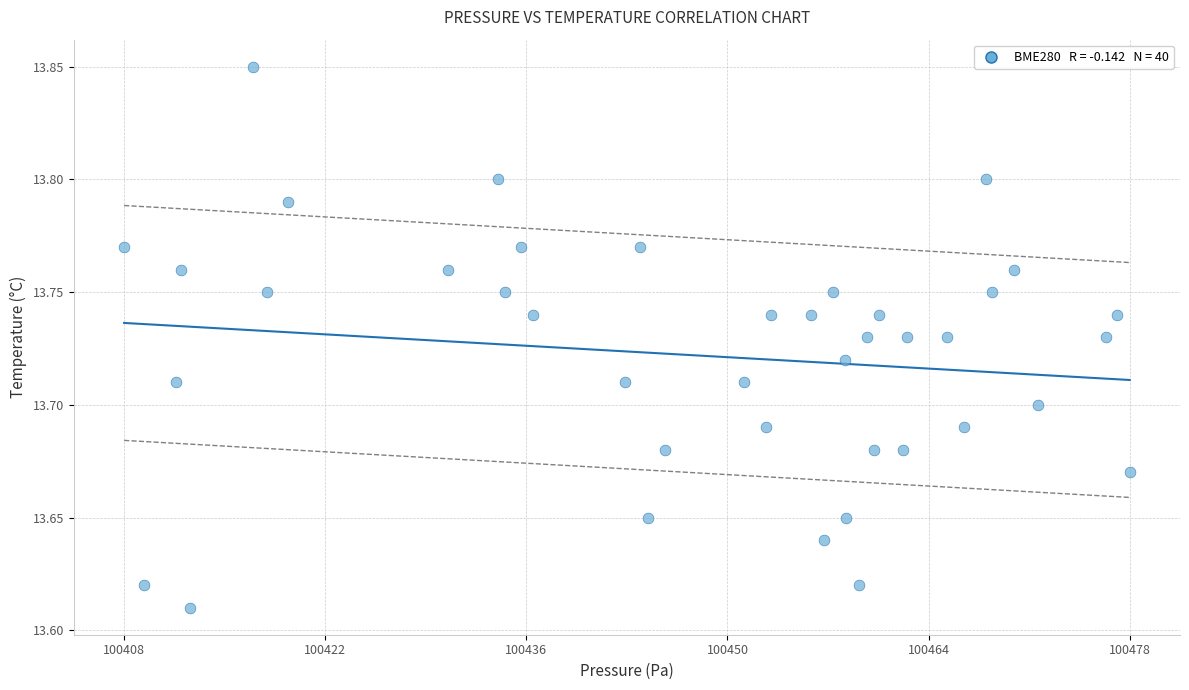

What is the range of X values (max minus min)?

70.0